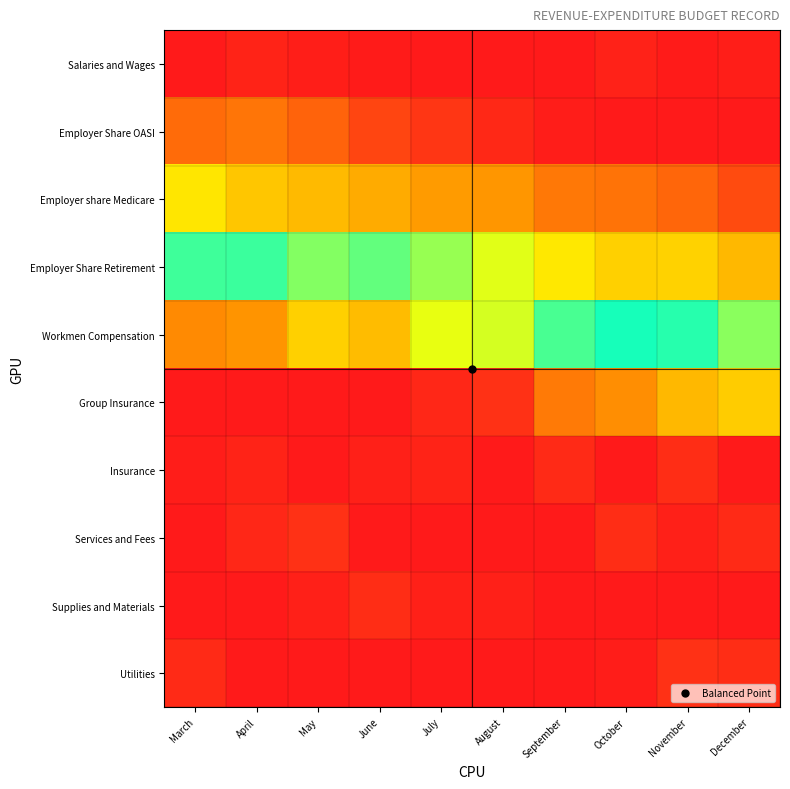

At April, list the series in order from smallest to largest.

Salaries and Wages, Employer Share OASI, Employer share Medicare, Employer Share Retirement, Workmen Compensation, Services and Fees, Insurance, Group Insurance, Supplies and Materials, Utilities